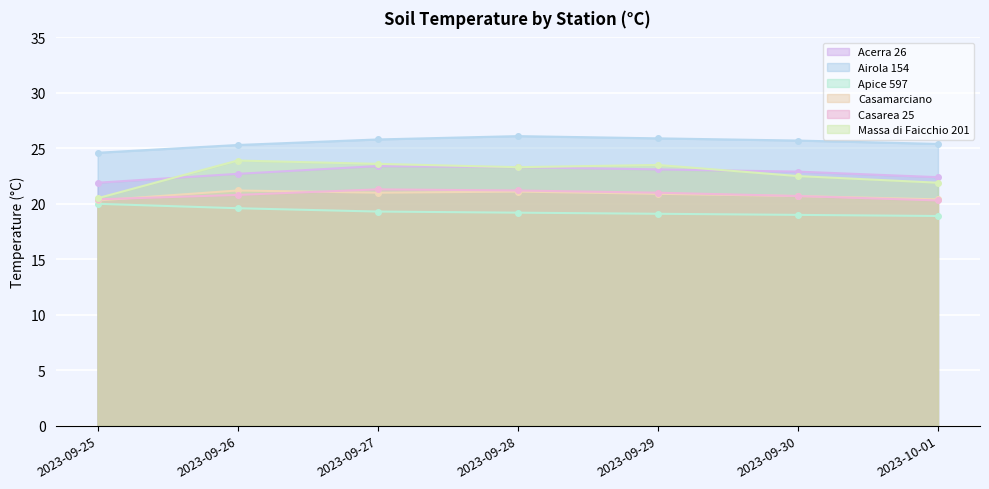

At which category does the chart reach its peak across all series?

2023-09-28